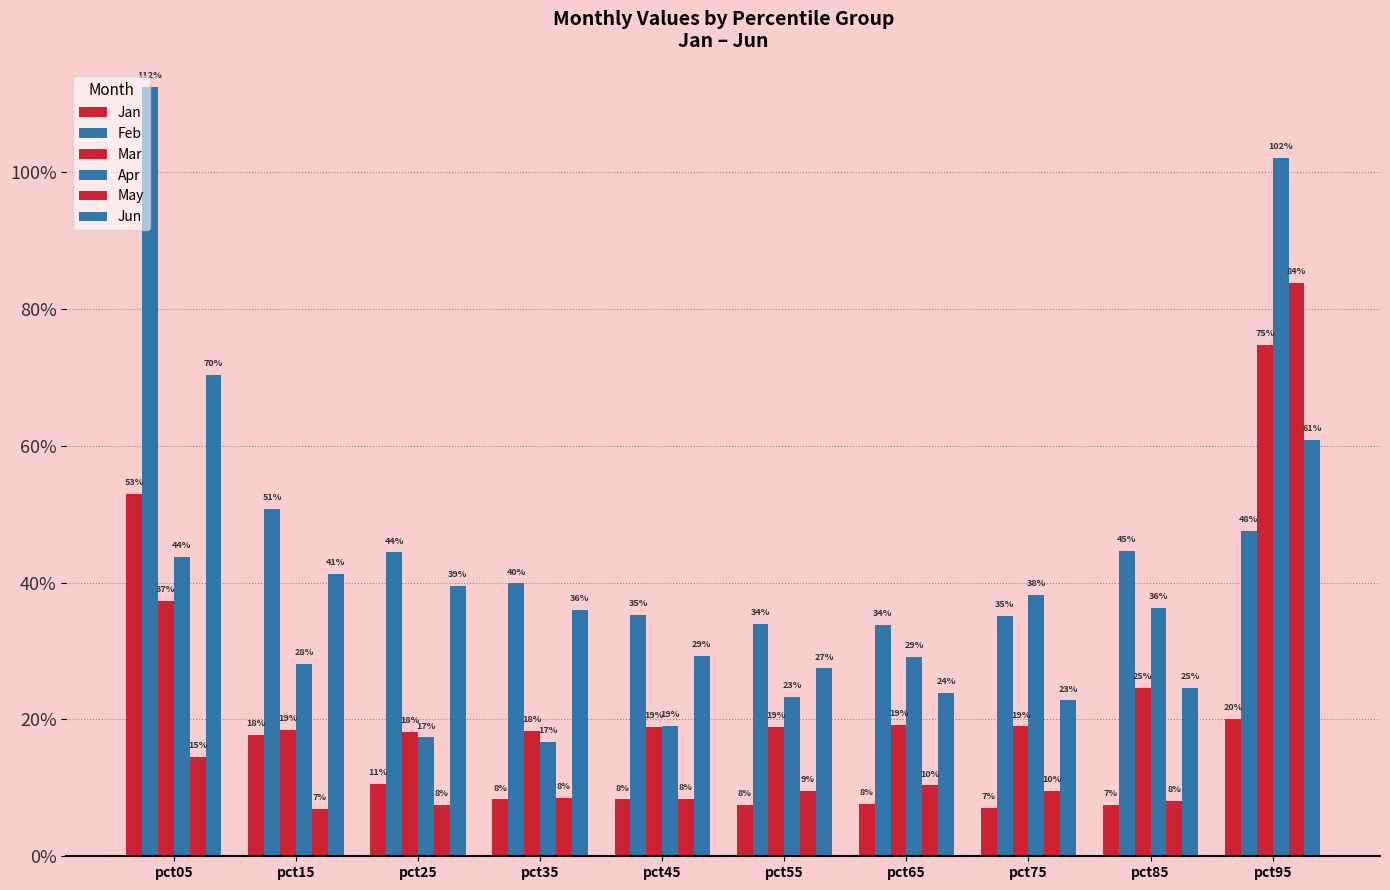

Is the value of Apr at pct55 greater than the value of Jan at pct45?

Yes